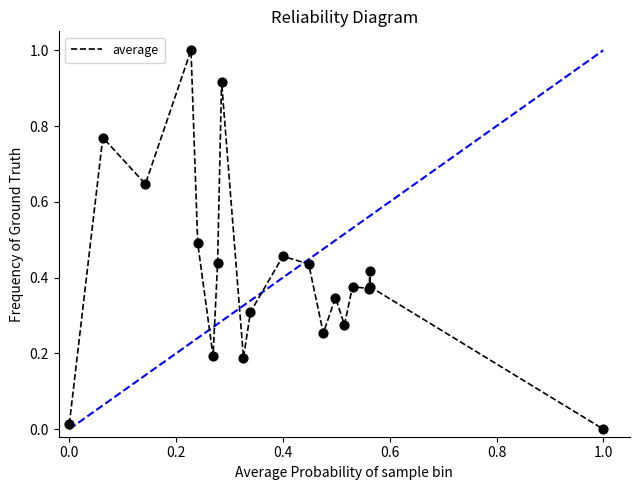

What is the difference between the maximum and minimum values?

1.0